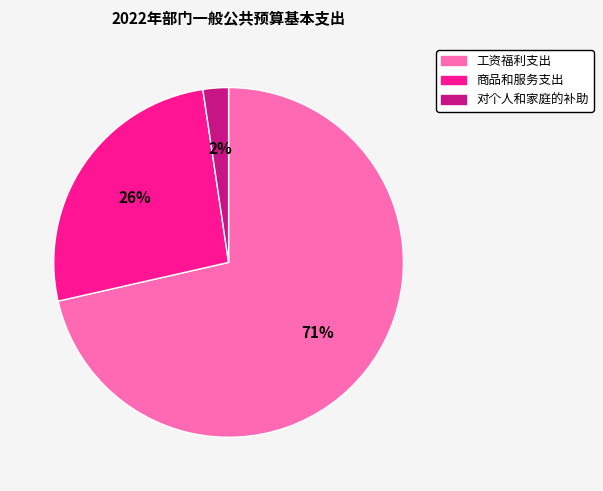

To the nearest percent, what is the combined percentage of 工资福利支出 and 对个人和家庭的补助?

74%